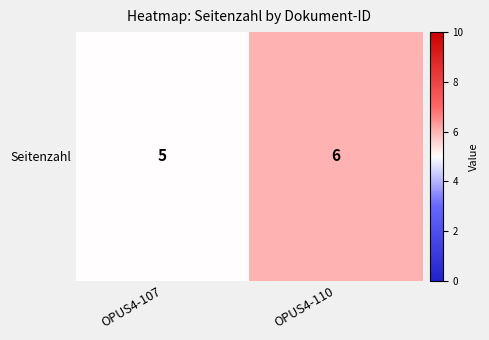

At which label is the value closest to 5?

OPUS4-107